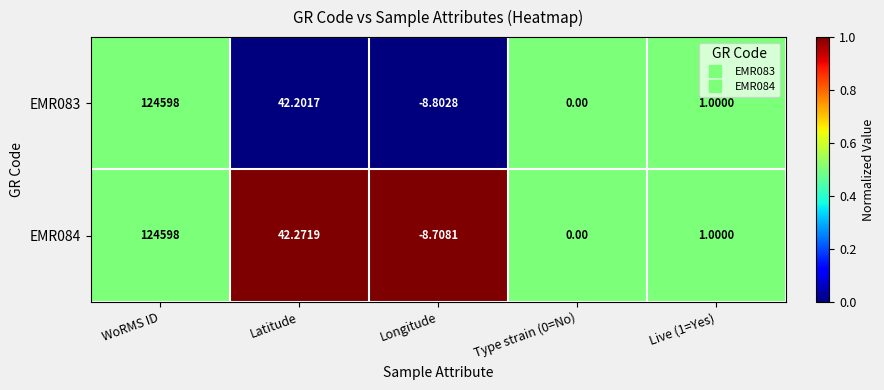

Which series has the largest total across all categories?

EMR084